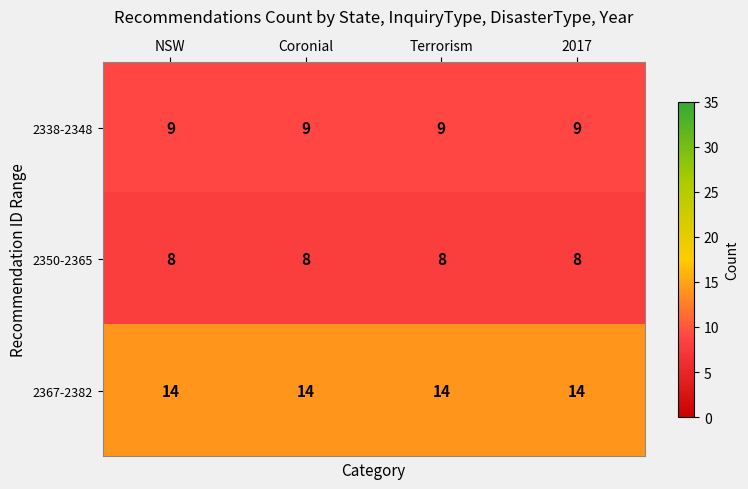

What is the spread (max minus min) of values at Terrorism?

6